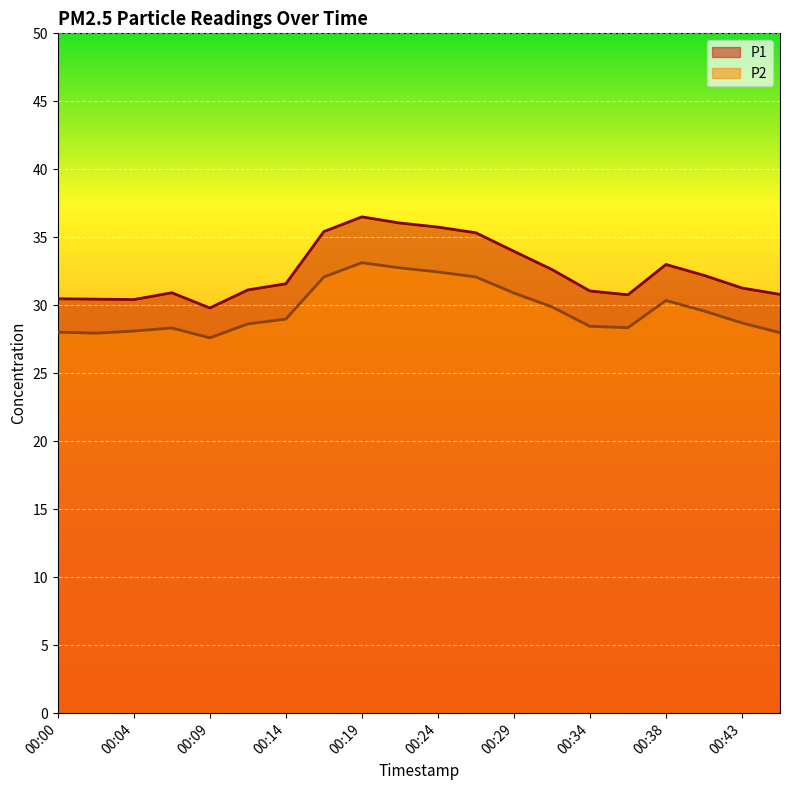

What is the value of the P2 point at the 5th from the left?

27.6